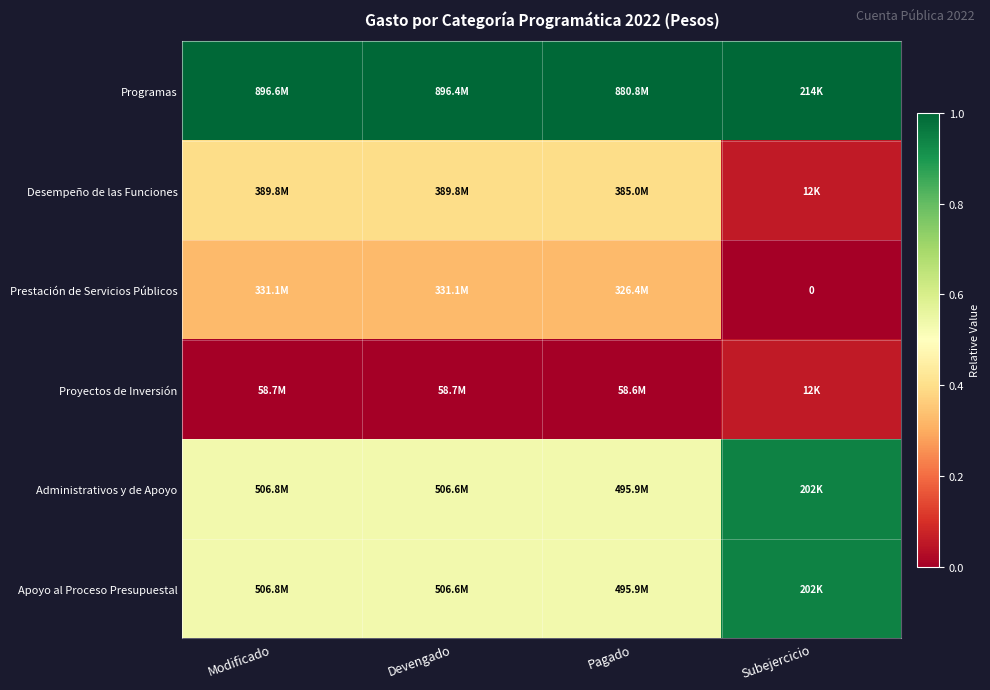

Rank the series by their maximum value, from lowest to highest.

Proyectos de Inversión, Prestación de Servicios Públicos, Desempeño de las Funciones, Administrativos y de Apoyo, Apoyo al Proceso Presupuestal, Programas